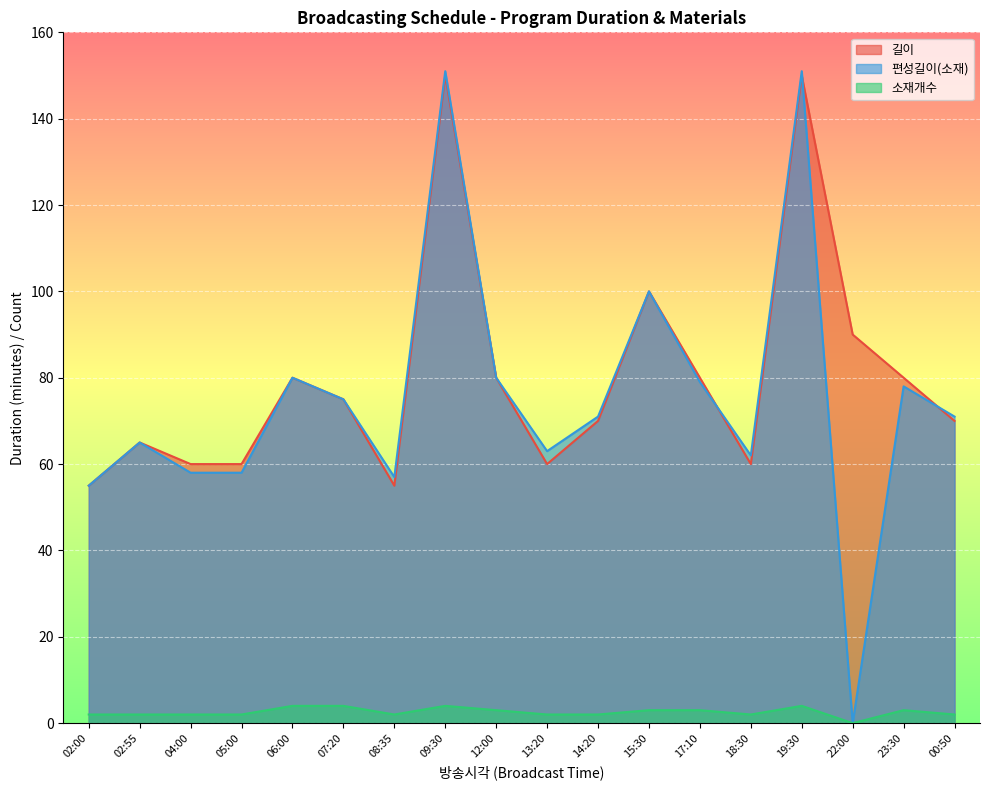

The value of 편성길이(소재) at 15:30 is 100. True or false?

True